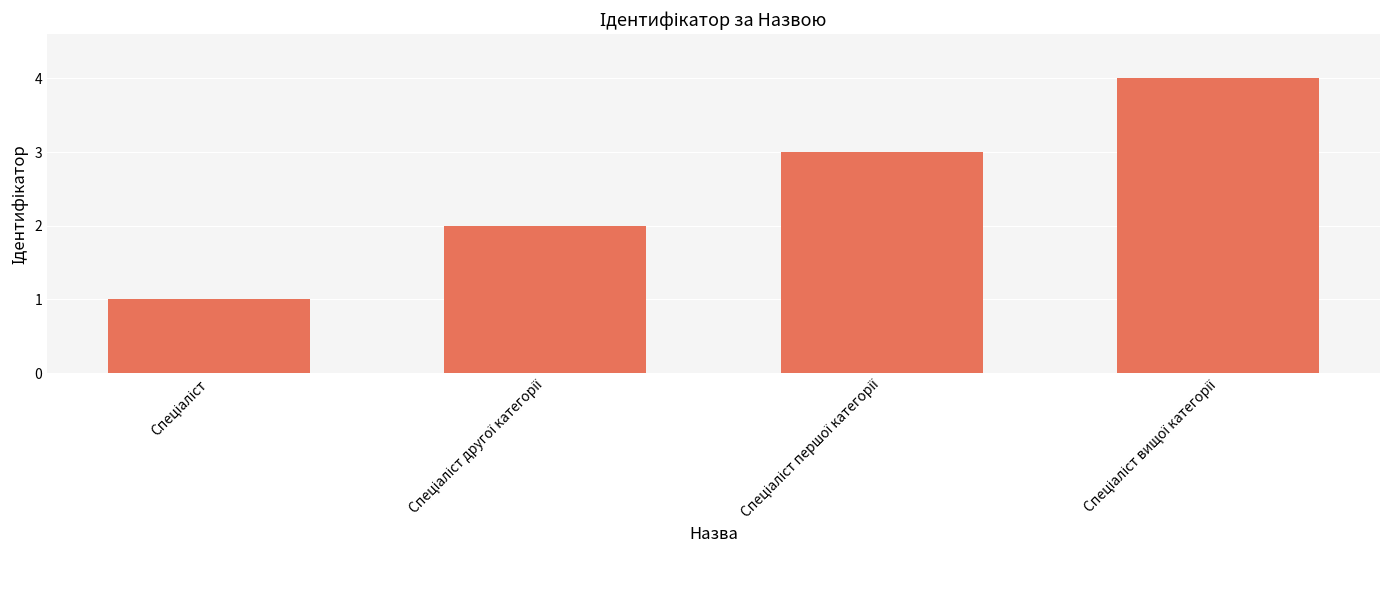

What is the sum of all values?

10